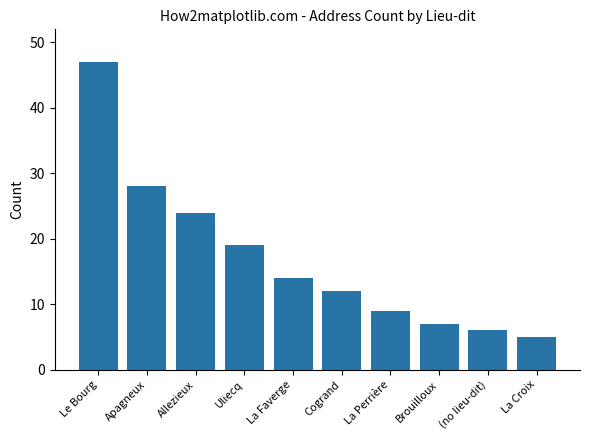

Reading right to left, transcribe all the data shown in this chart.

5	6	7	9	12	14	19	24	28	47